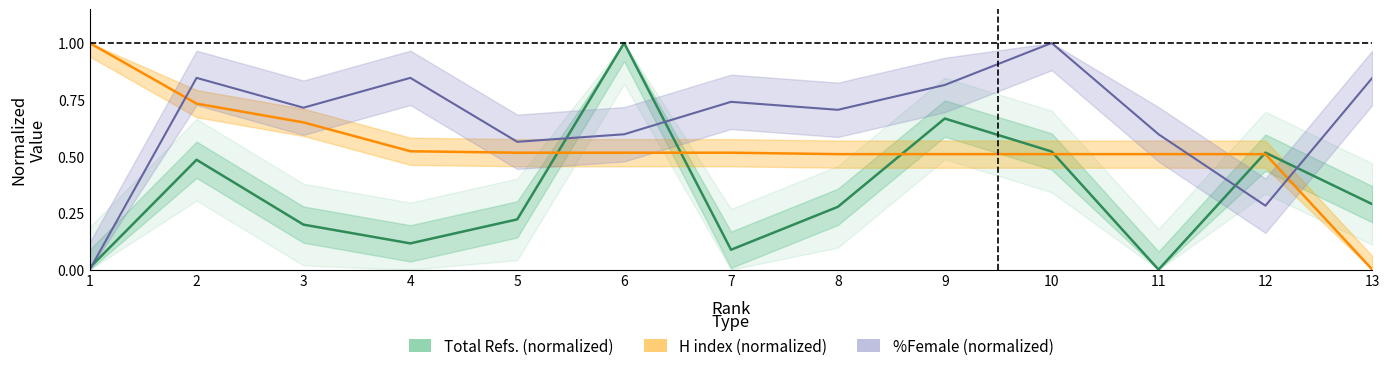

What is the sum of the Total Refs. values at 8 and 2?

0.8